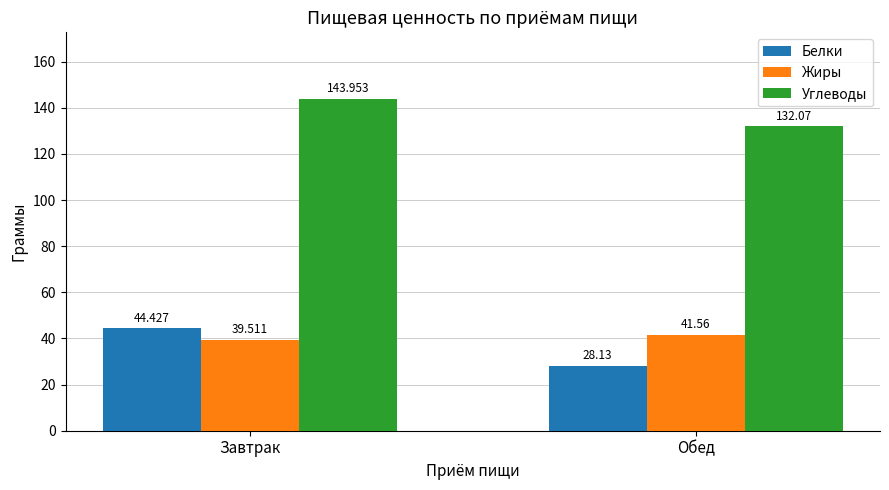

What is the greatest value displayed?

144.0